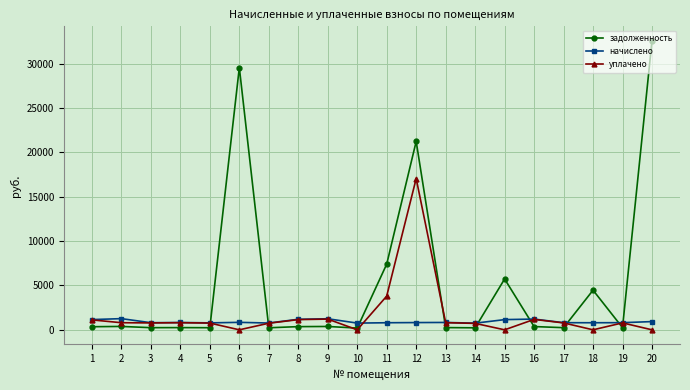

Rank the series by their maximum value, from highest to lowest.

задолженность, уплачено, начислено